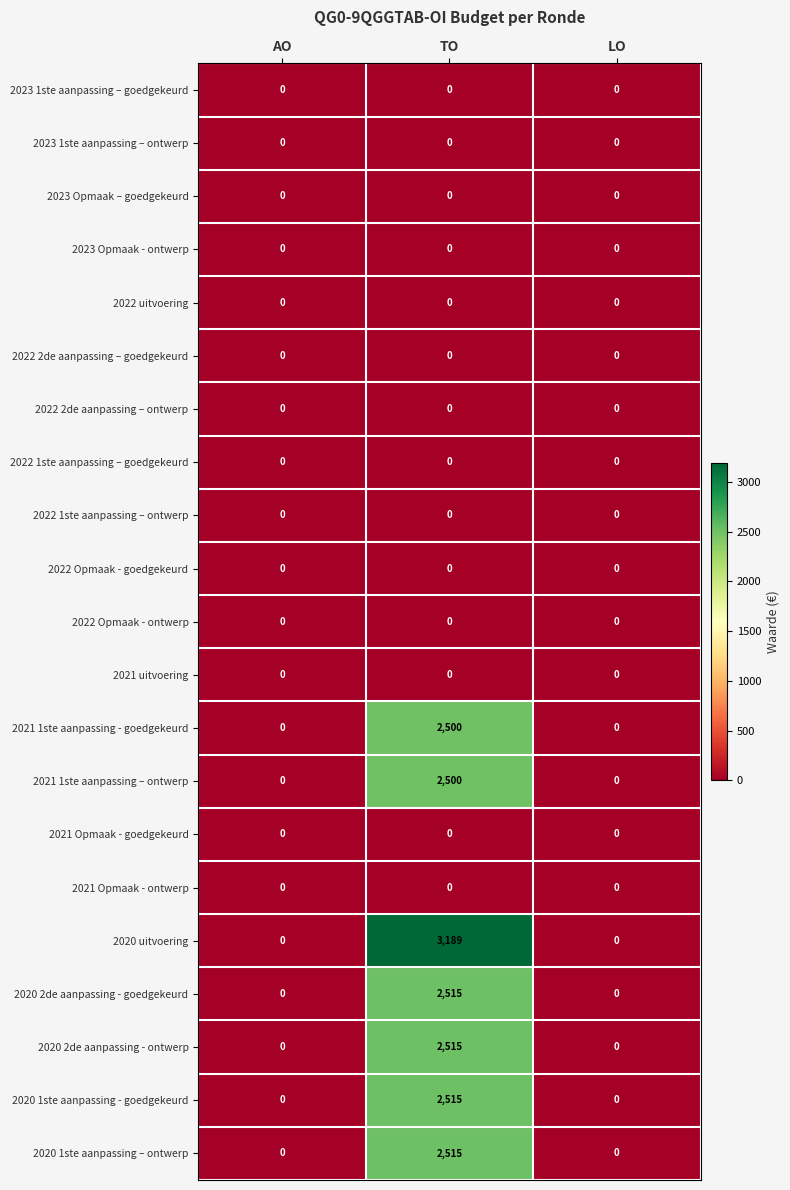

Which series has the largest total across all categories?

2020 uitvoering